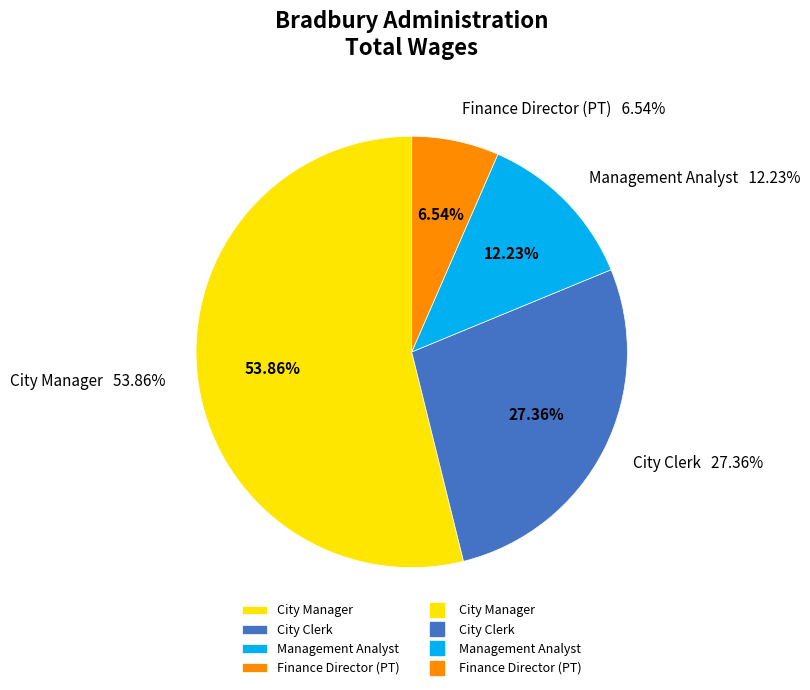

Count the number of slices in the pie.

4